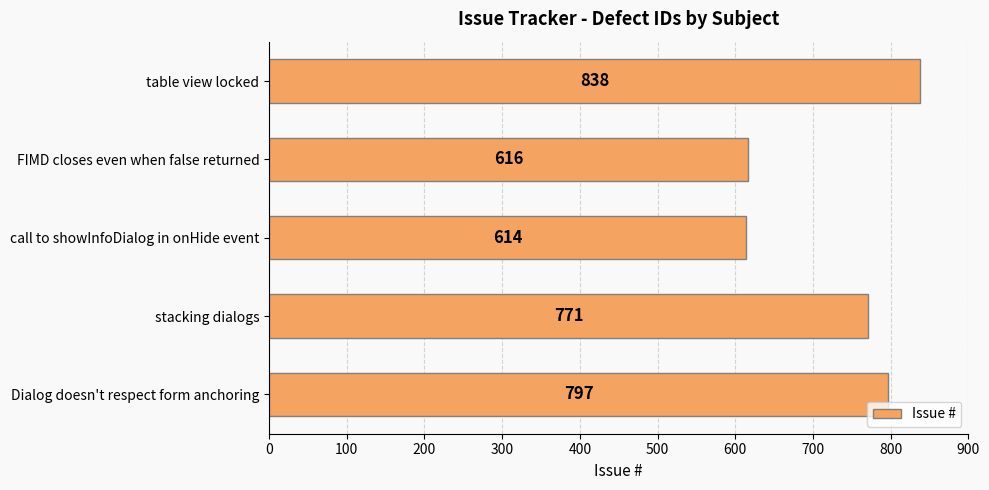

What is the maximum value shown in the chart?

838